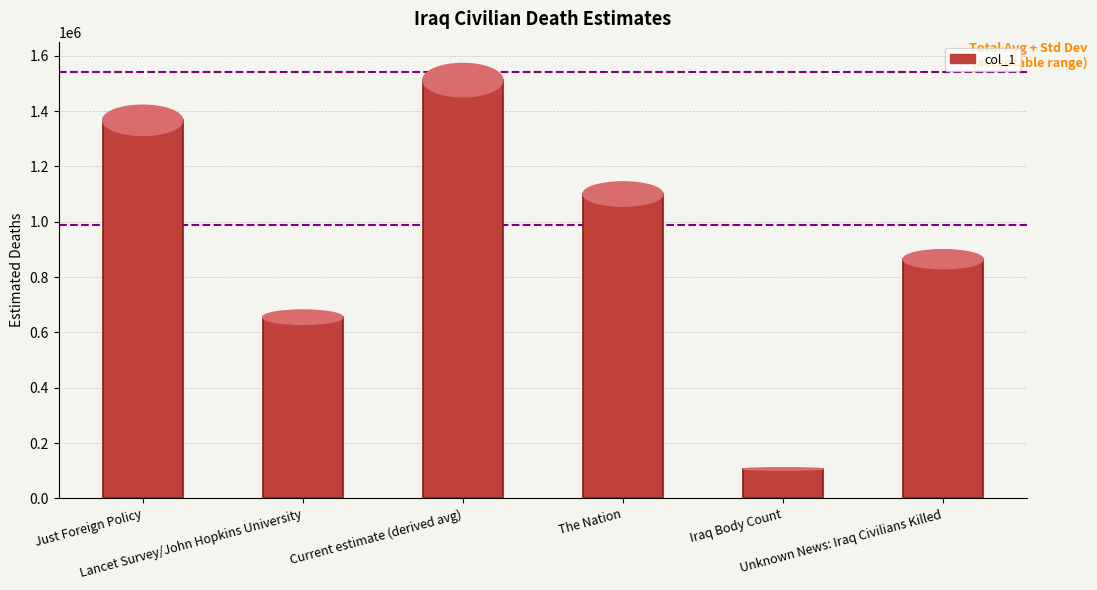

What is the sum of all values?

5603903.7